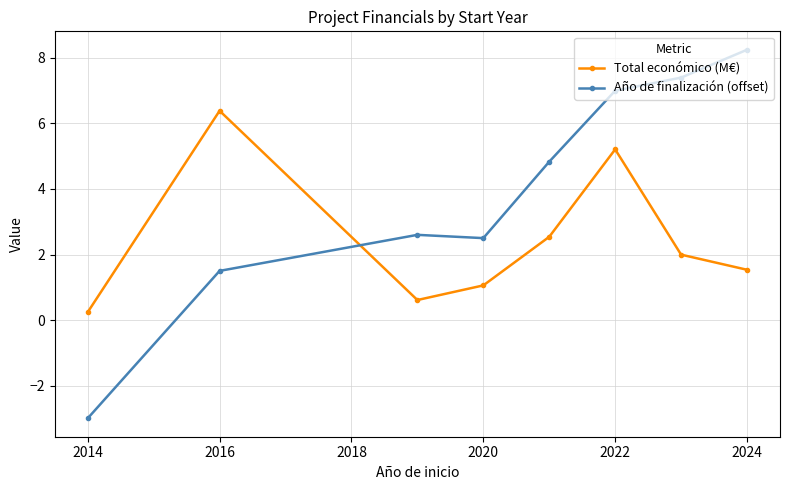

Which series has the largest total across all categories?

Año de finalización (offset)